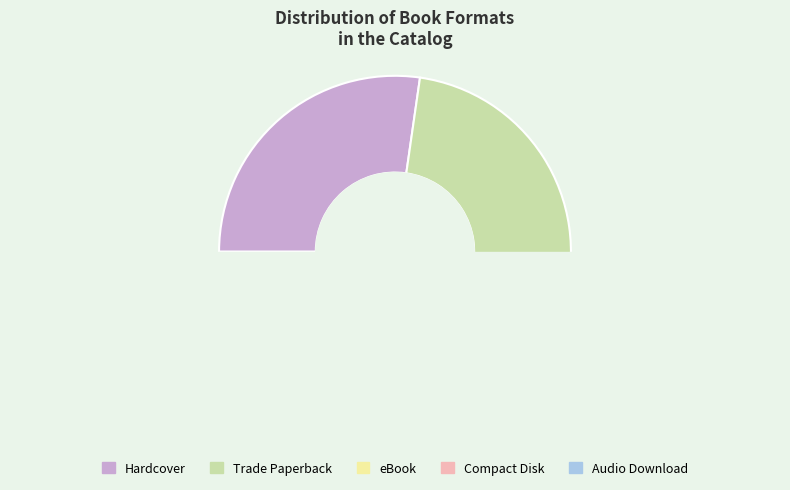

How many slices are in this pie chart?

5